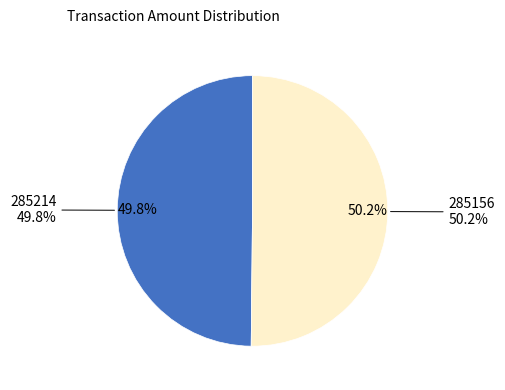

Rank the categories by value from lowest to highest.

285214, 285156